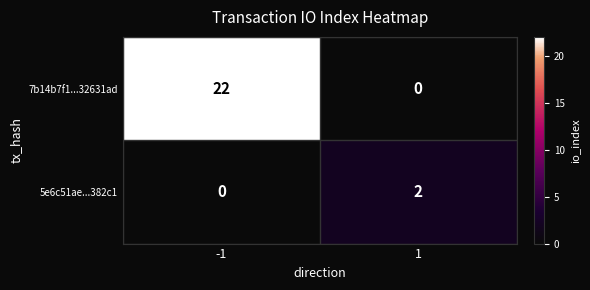

Which series has the largest total across all categories?

7b14b7f1...32631ad